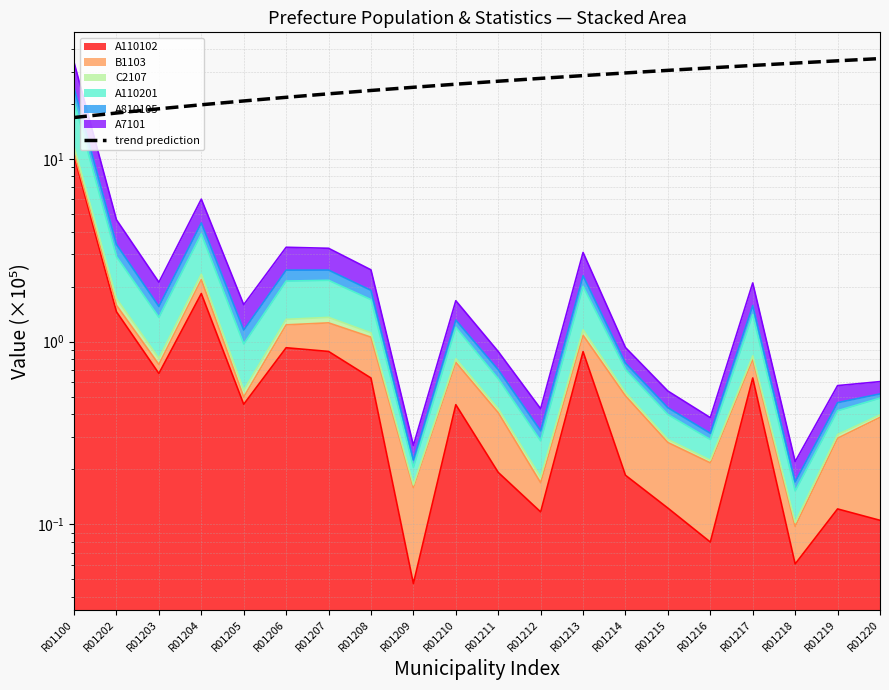

What is the difference between the values at R01212 and R01220?

7.8